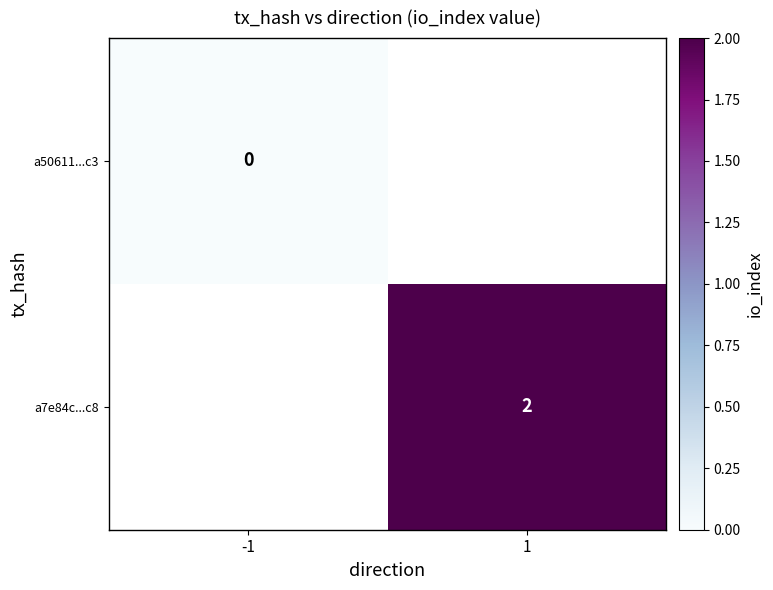

True or false: a7e84c...c8 has a value of 3 at 1.

False